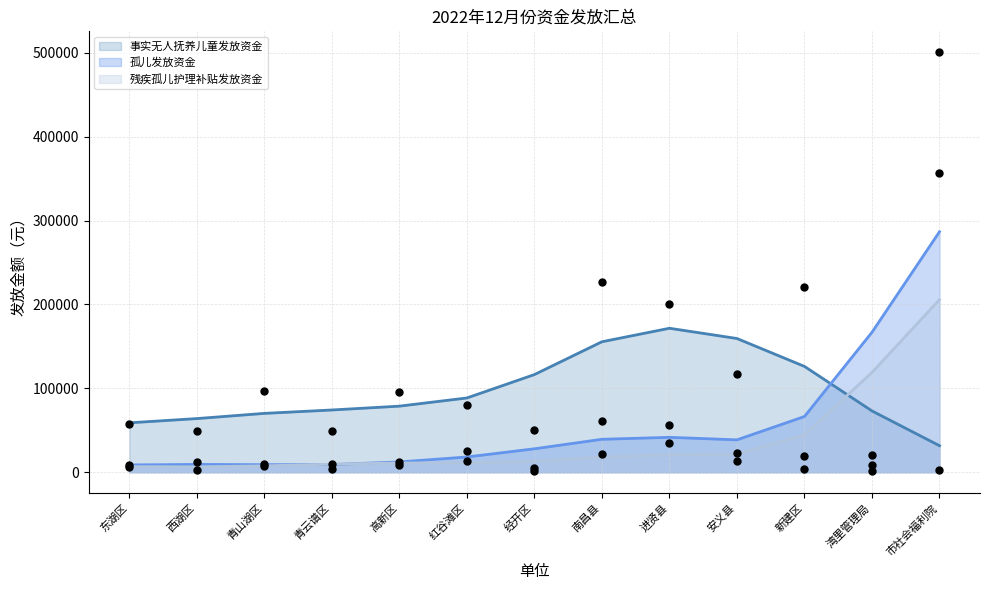

Which series contains the lowest Y value?

孤儿发放资金